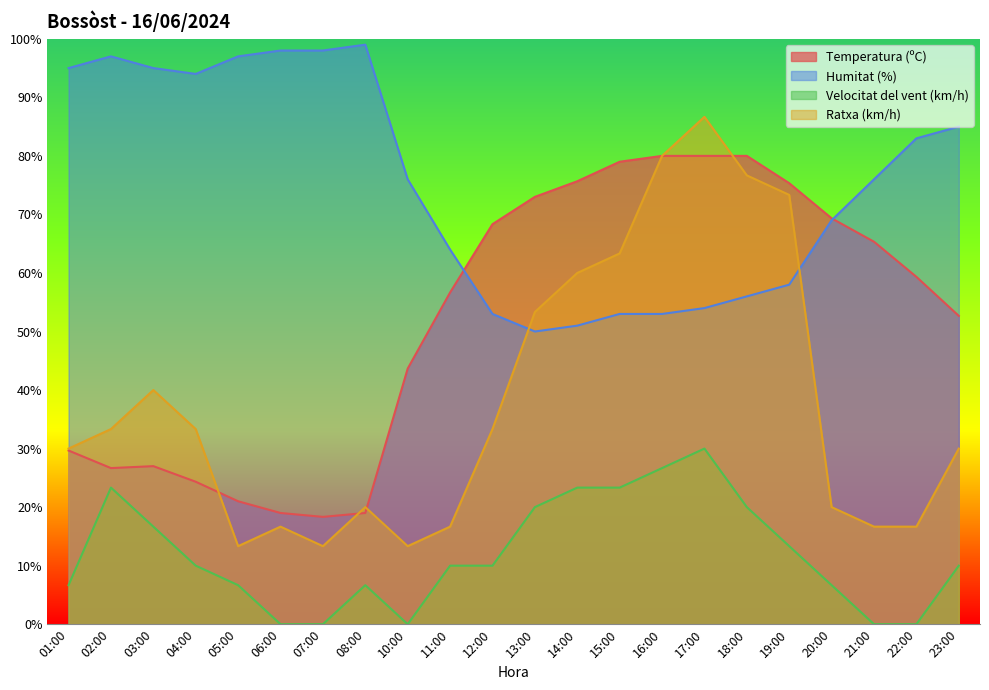

True or false: Ratxa (km/h) and Temperatura (ºC) intersect in this chart.

True